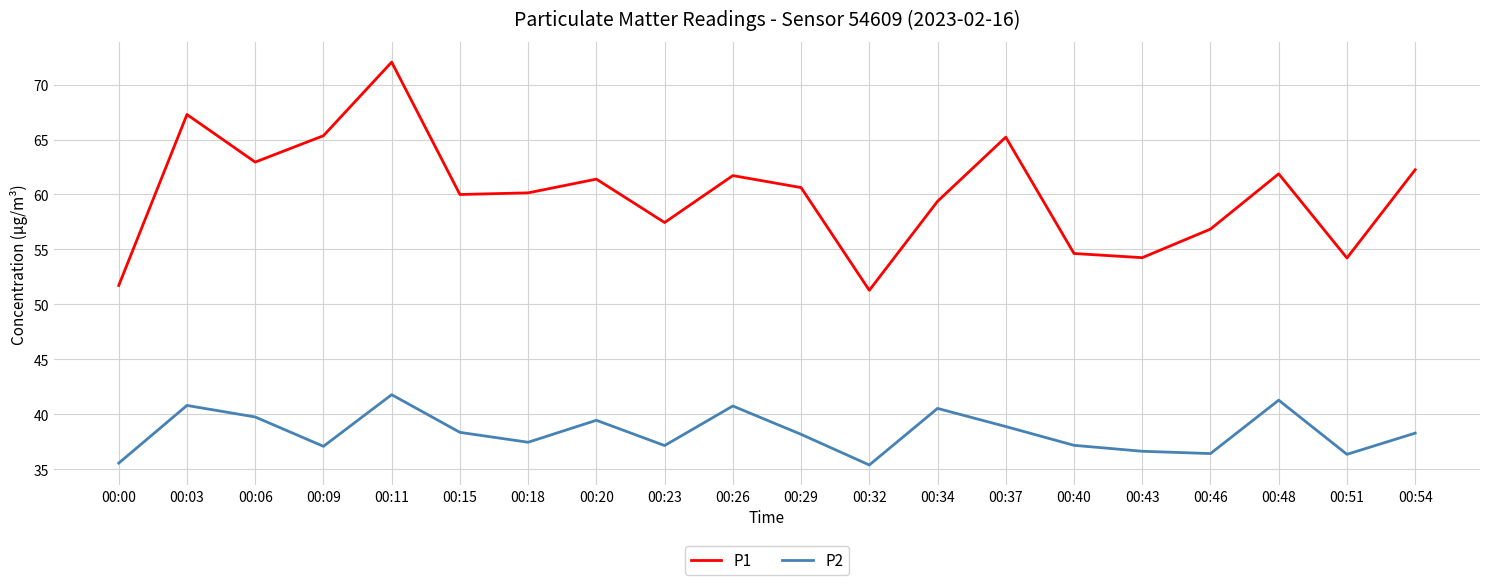

The value of P2 at 00:11 is 69.2. True or false?

False